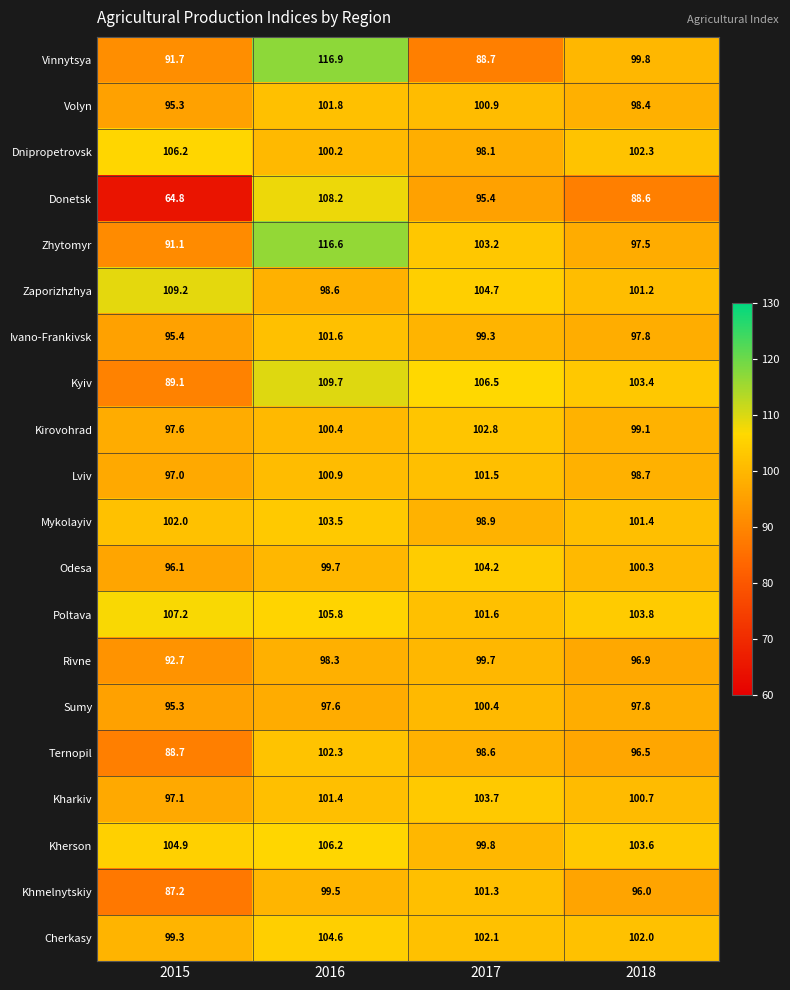

What is the lowest value of the Lviv series?

97.0